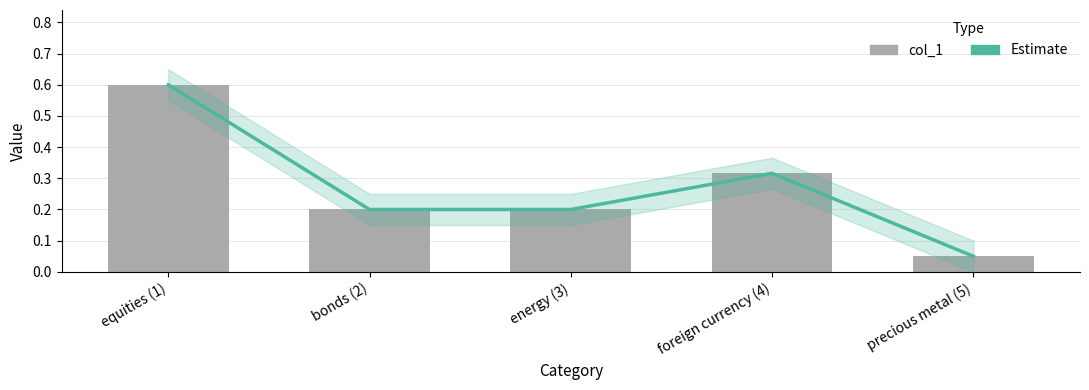

At how many categories does at least one series exceed 0?

5